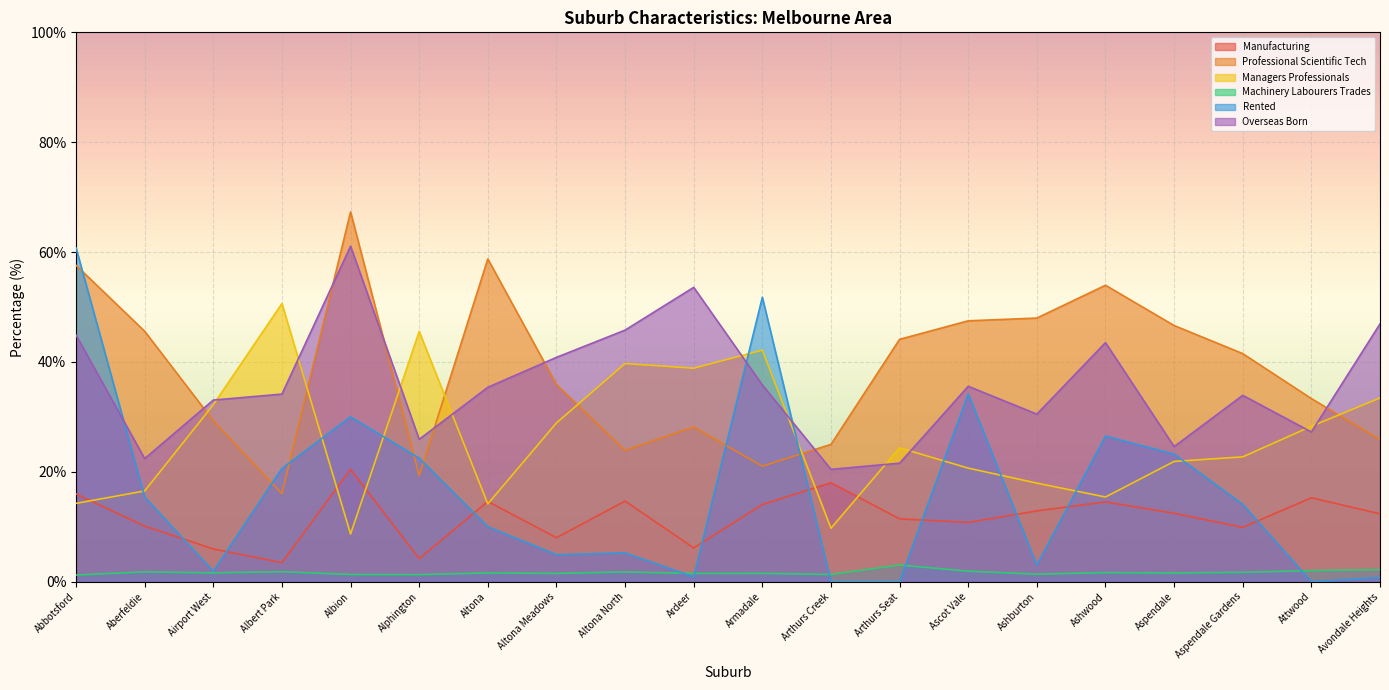

True or false: Overseas Born has more than 0 points higher than both neighbors.

True